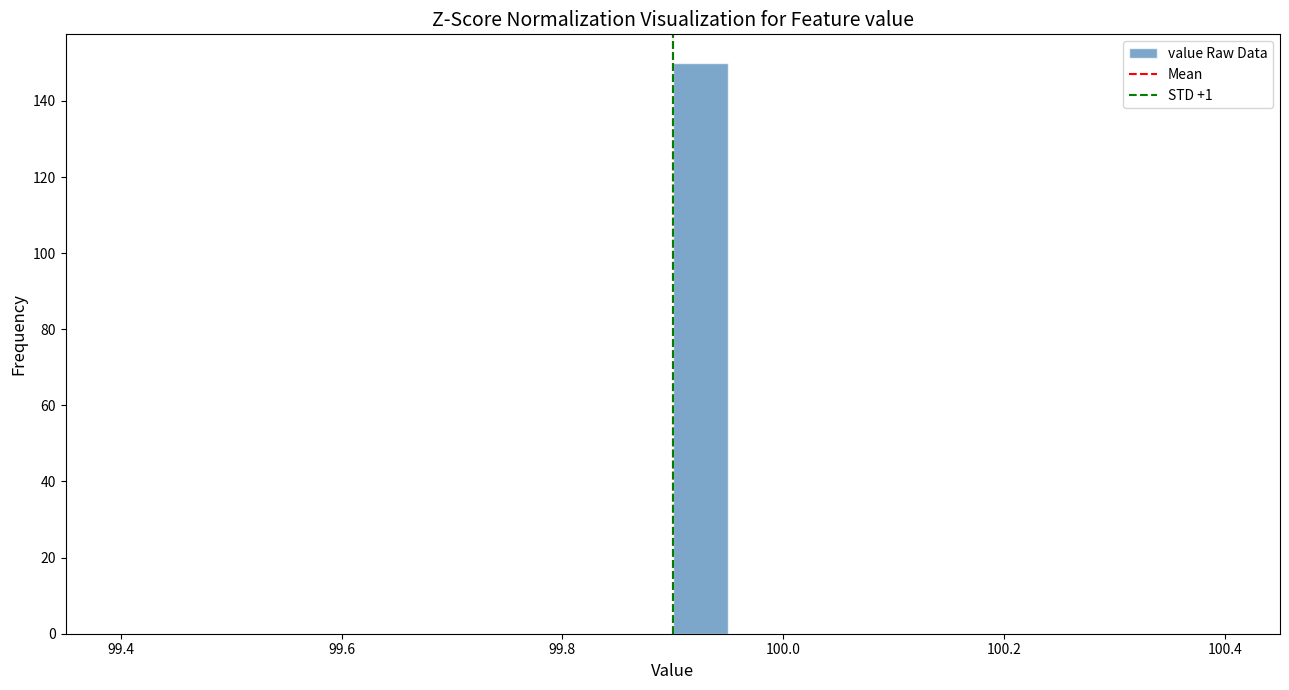

Read against the x-axis, roughly where is the centre of the tallest bar?

99.92